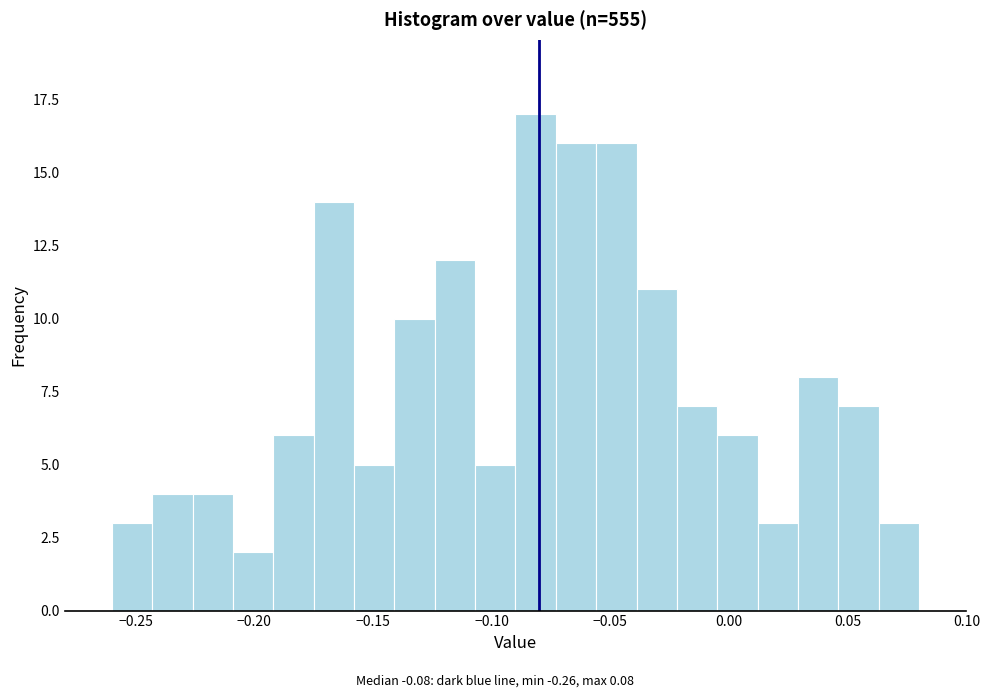

Around what value on the x-axis is the tallest bar? Give the approximate position of its centre, as read against the axis.

-0.080